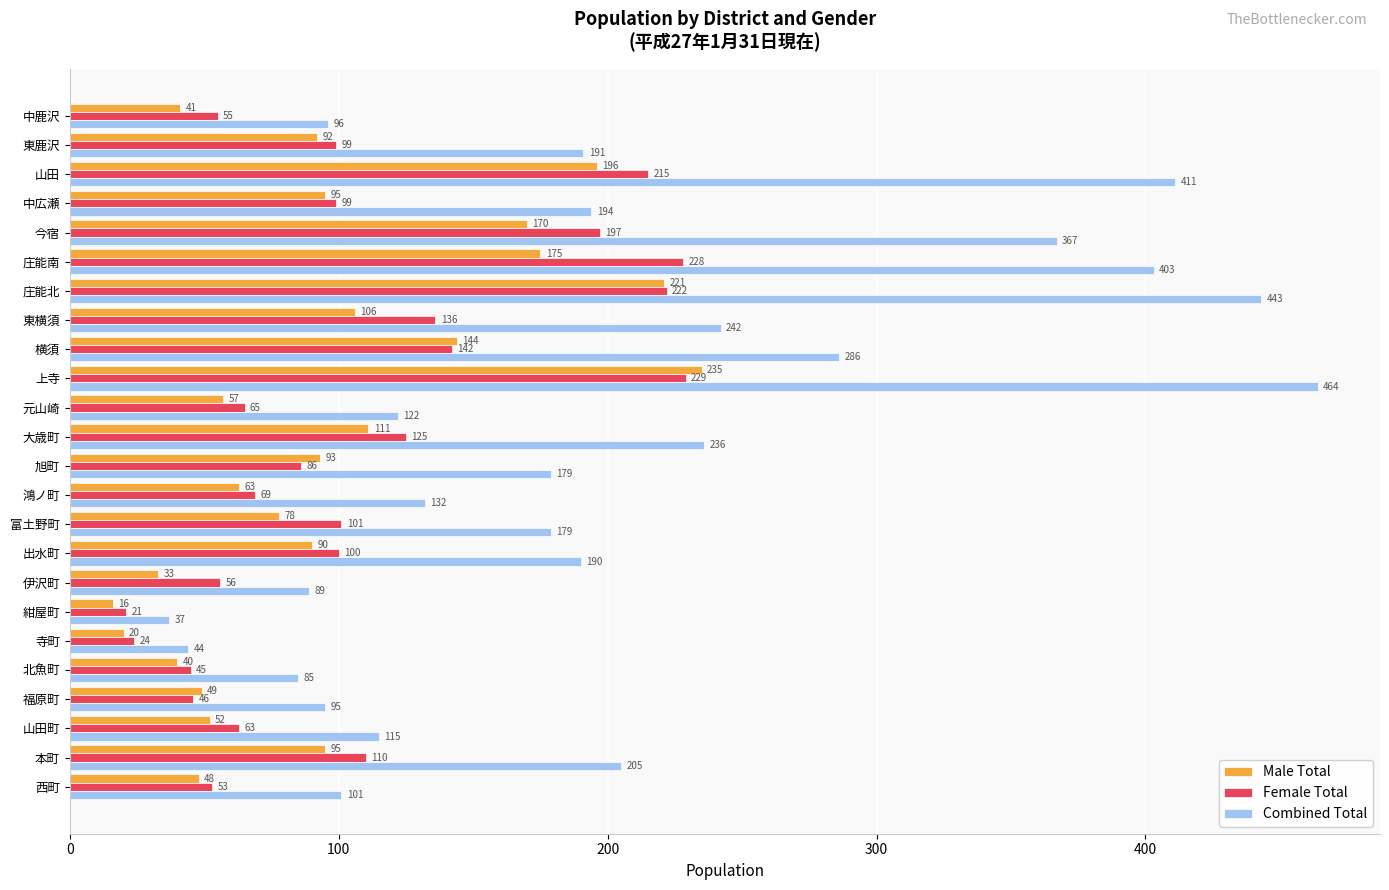

What is the average value of the Female Total series?

108